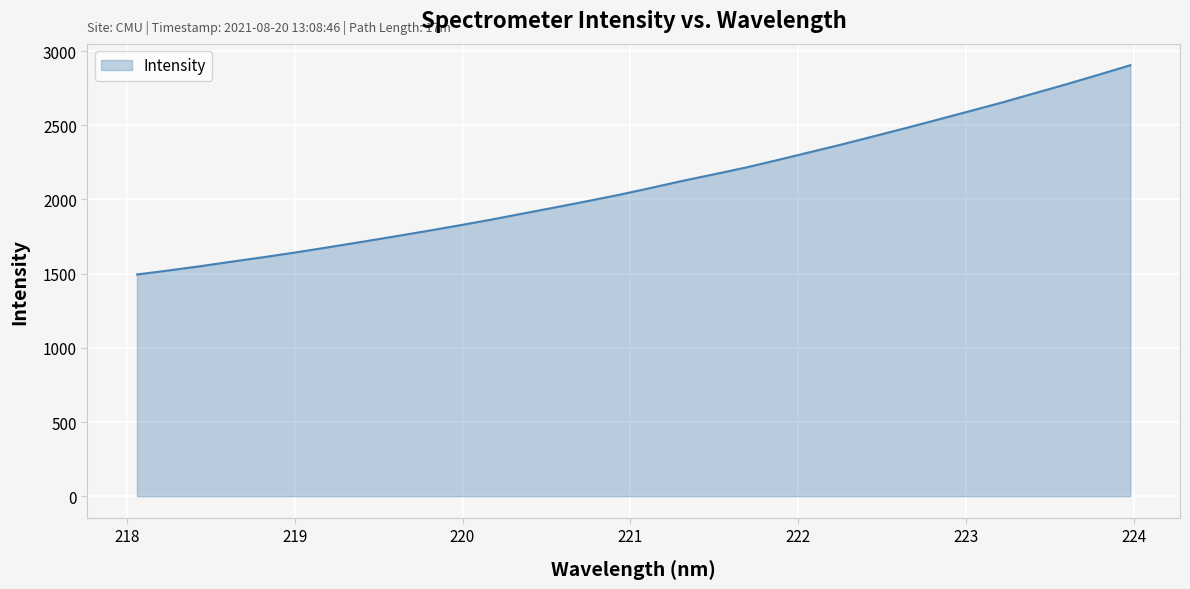

What is the difference between the maximum and minimum values?

1410.7